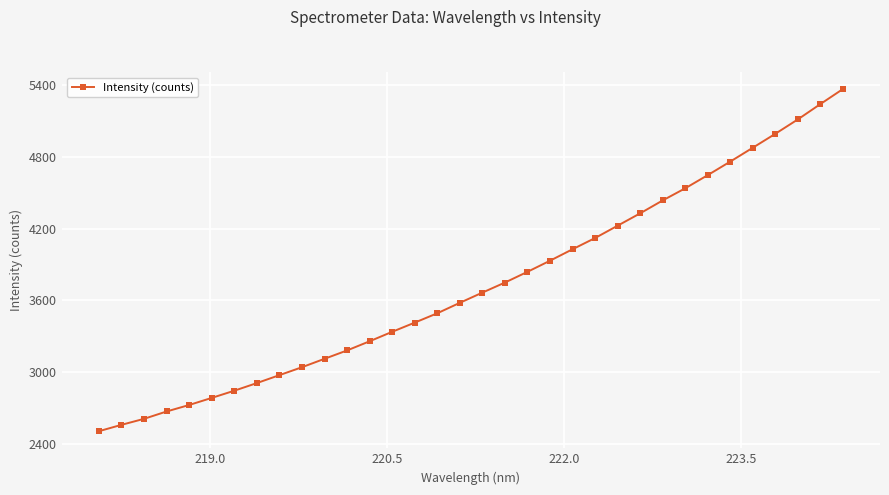

What is the smallest value displayed?

2506.1